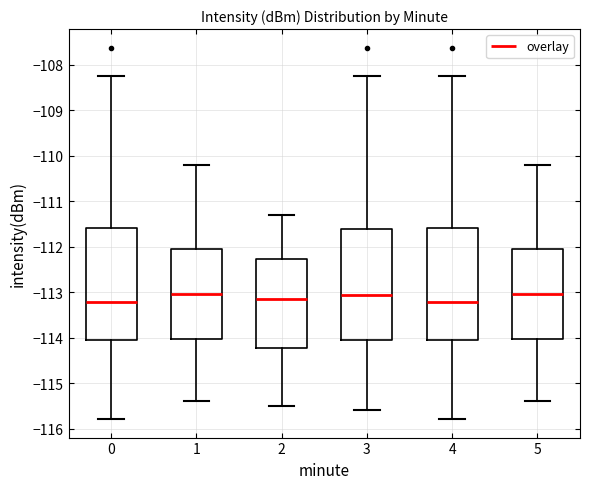

Where is the upper edge of the box at x = 5 on the y-axis? The values are not printed on the chart, so give them approximately, as read against the axis.

-112.0